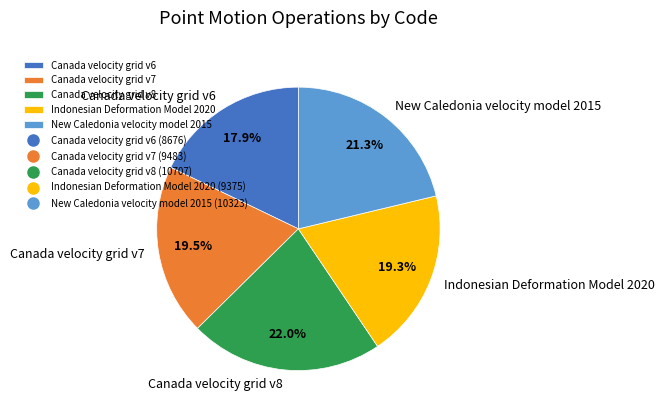

How many segments does this pie chart have?

5